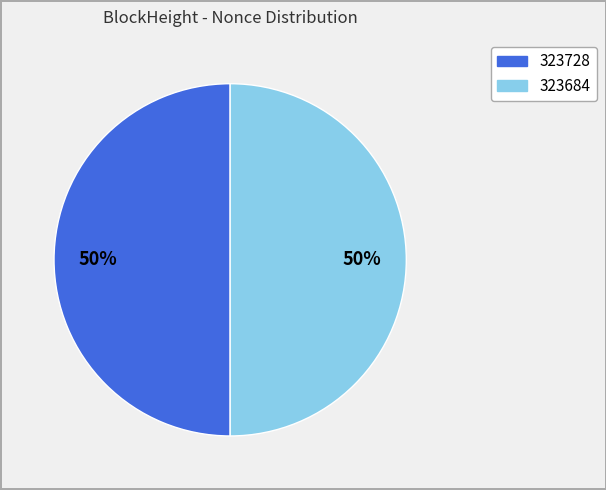

How many segments does this pie chart have?

2